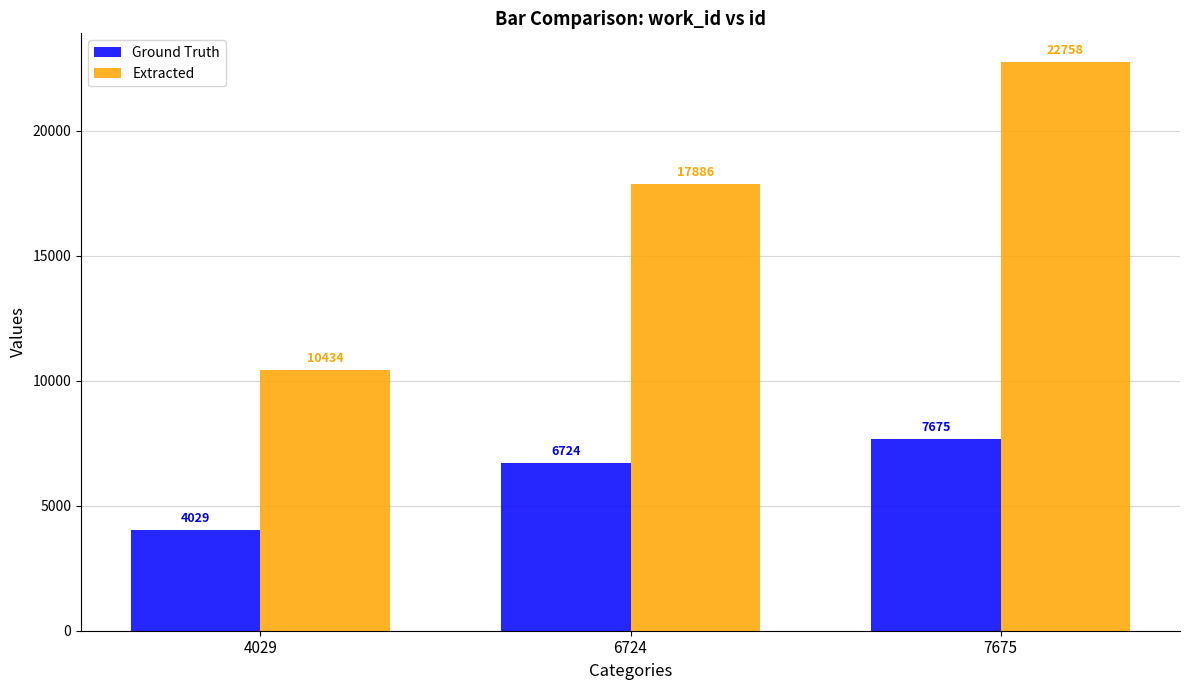

What is the difference between the maximum and minimum values in the Ground Truth series?

3646